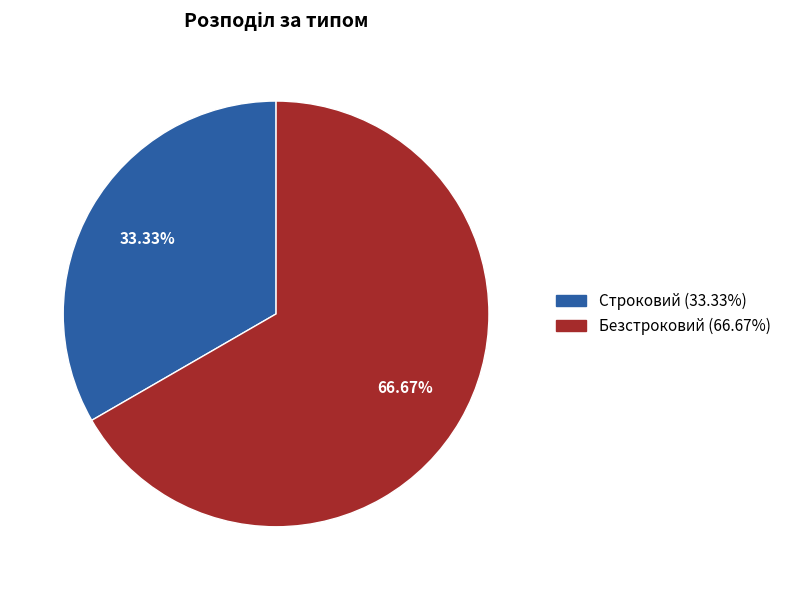

Is there a majority slice in this chart?

Yes